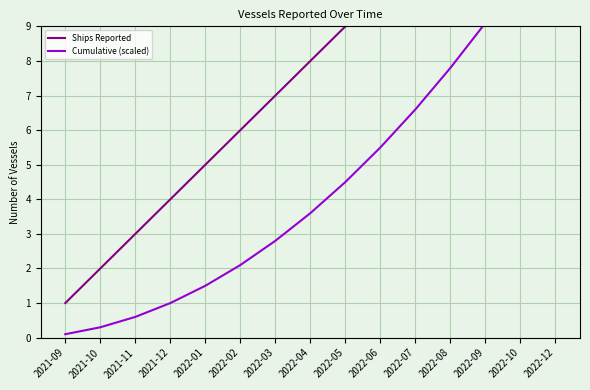

What are all the series names shown in the legend?

Ships Reported, Cumulative (scaled)